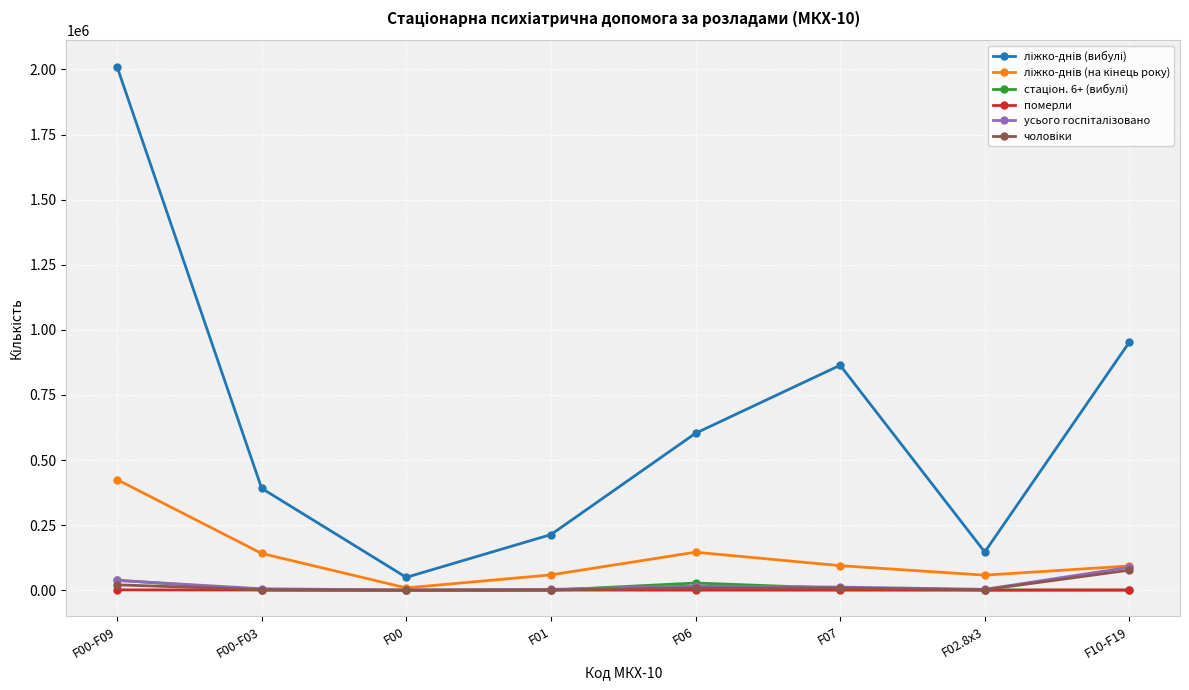

What is the greatest value displayed?

2010851